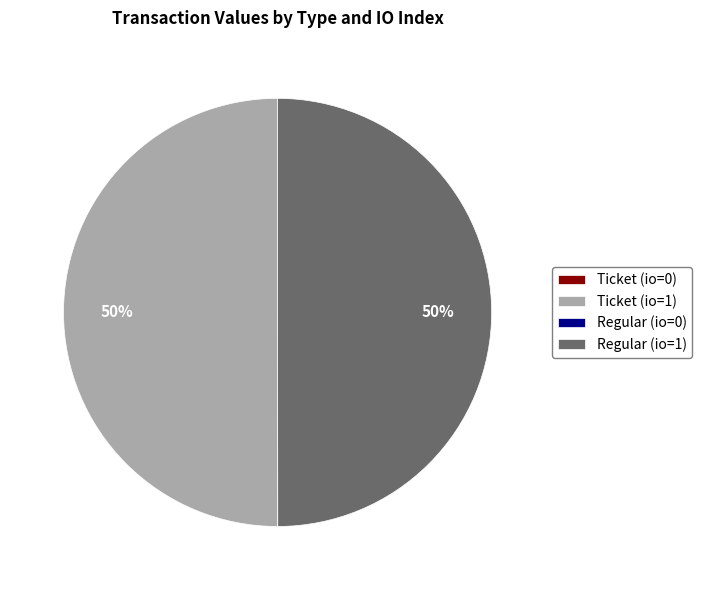

What percentage is the Regular (io=1) slice, to the nearest percent?

50%